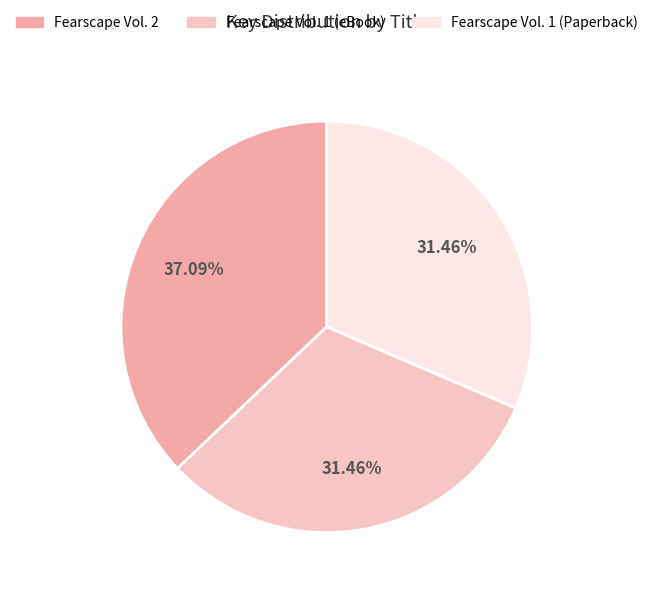

How many segments does this pie chart have?

3